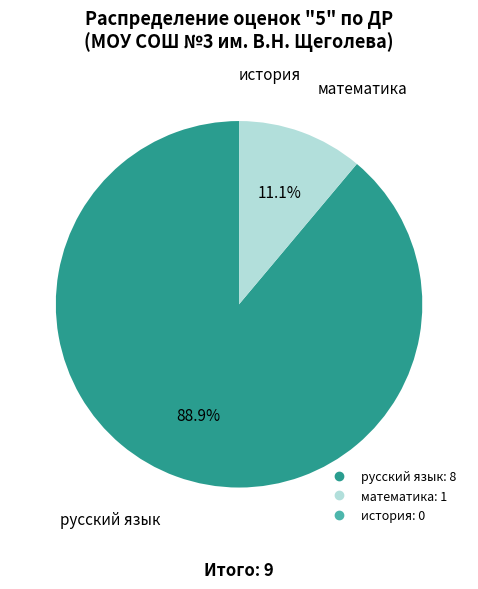

Is русский язык the majority of the pie?

Yes